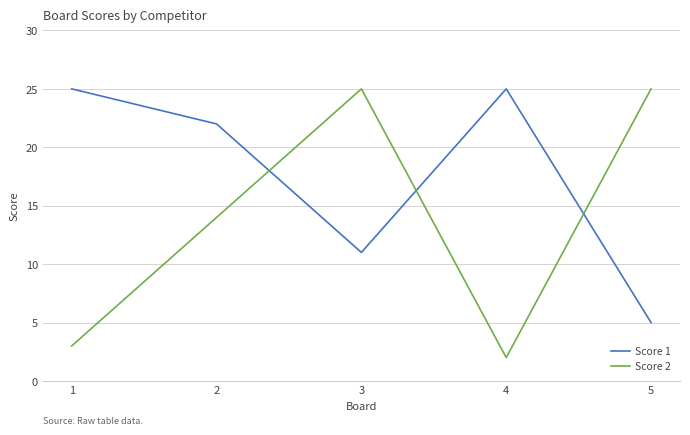

Where is the first local maximum for Score 1?

4